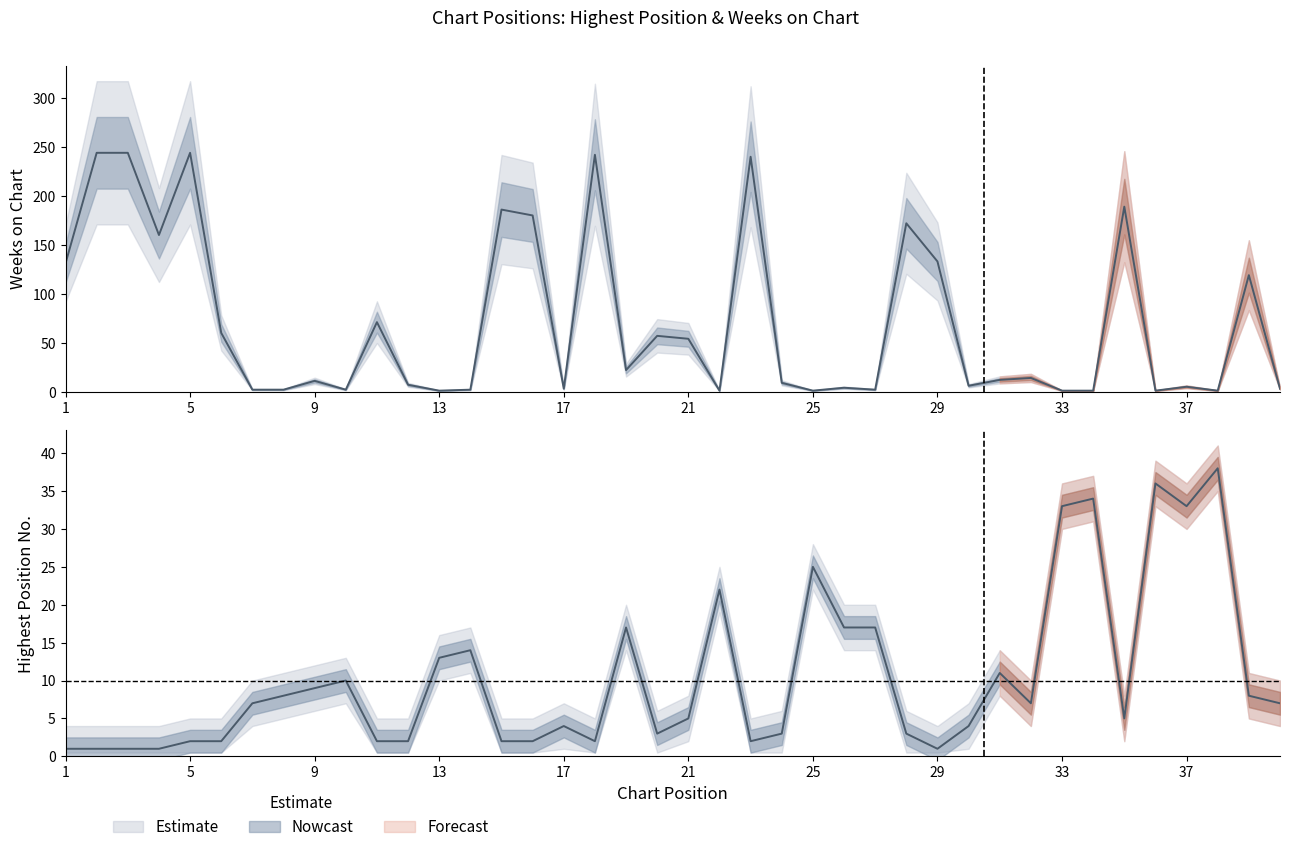

Is the value of Posición más alta at 39 greater than the value of Weeks on Chart at 15?

No